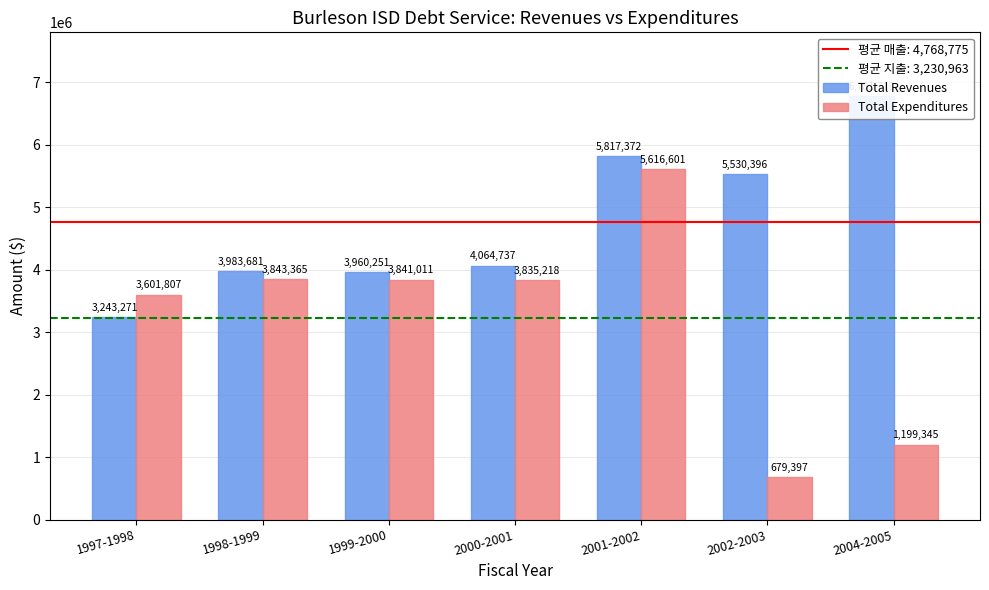

At which category is the sum across all series the highest?

2001-2002